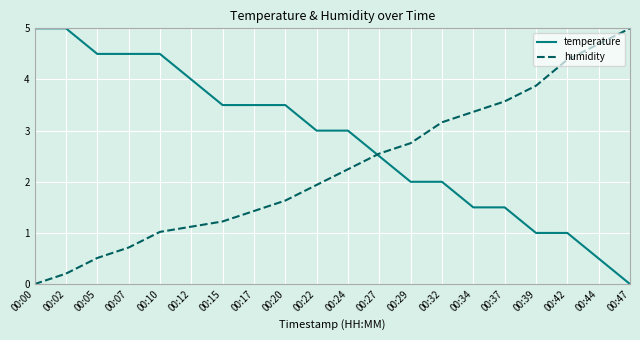

What is the difference between the highest and lowest values at 00:05?

4.0